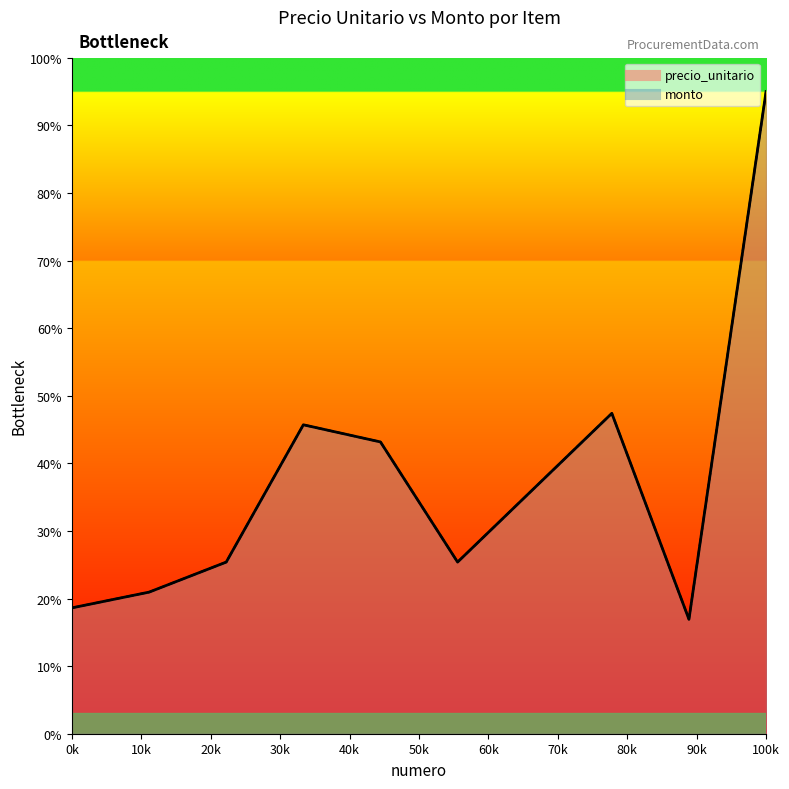

Where is the first local maximum for precio_unitario?

4